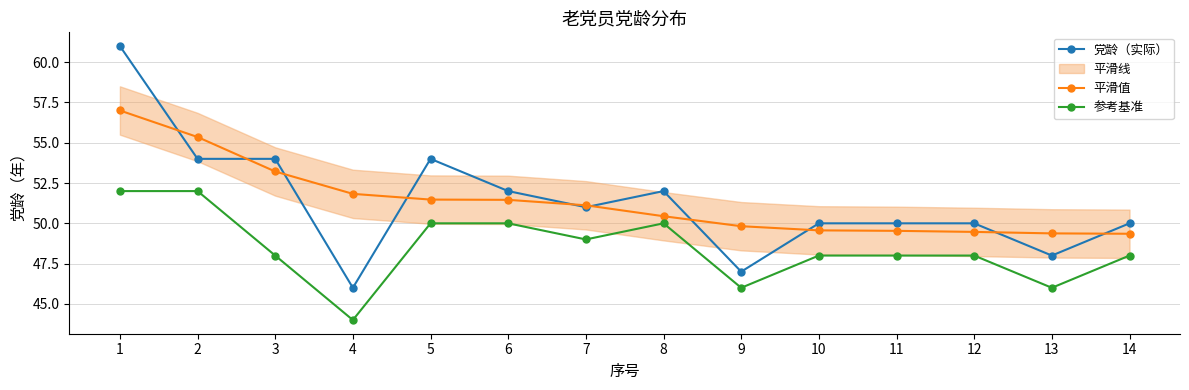

True or false: 平滑值 and 党龄（实际） intersect in this chart.

True